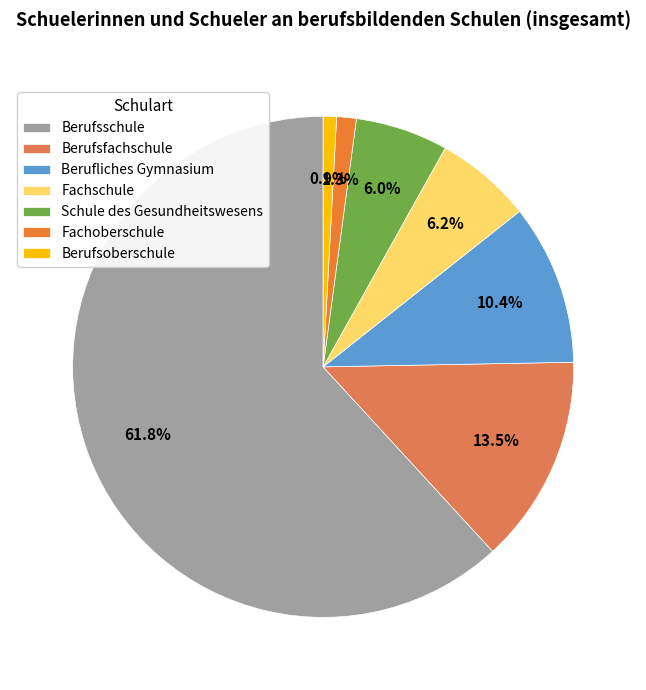

To the nearest percent, what percentage of the pie is Berufliches Gymnasium?

10%